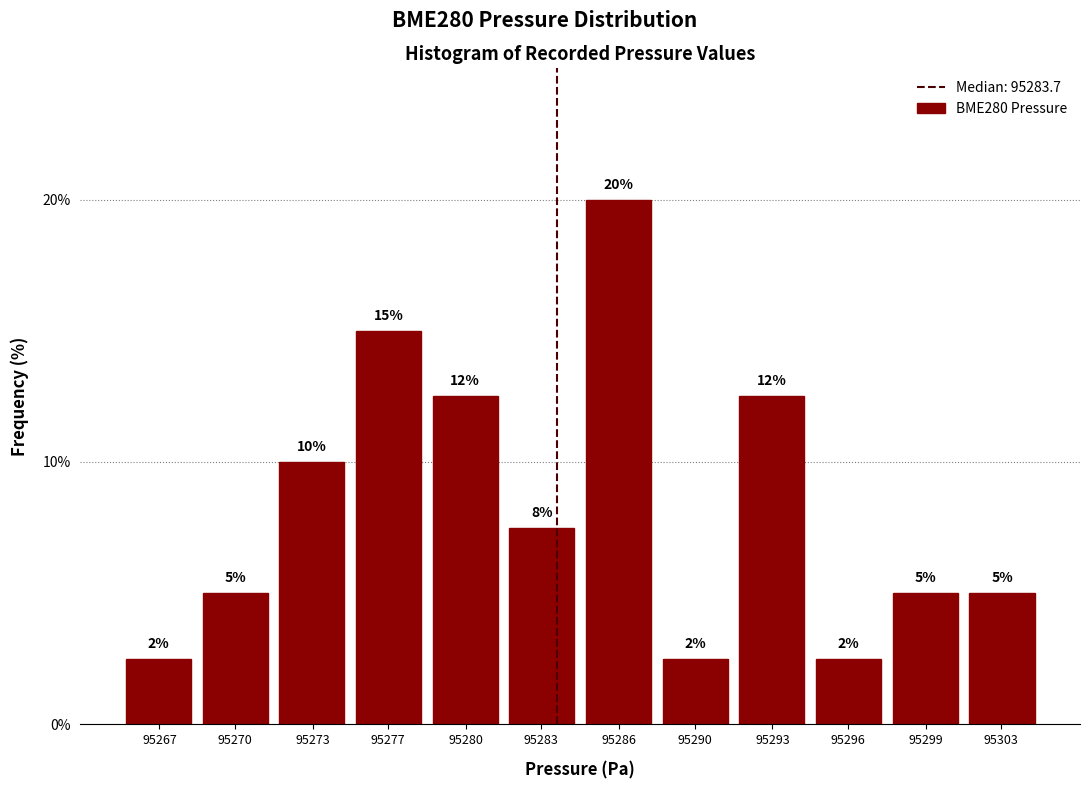

What is the value of the 2nd bar from the left?

5.0